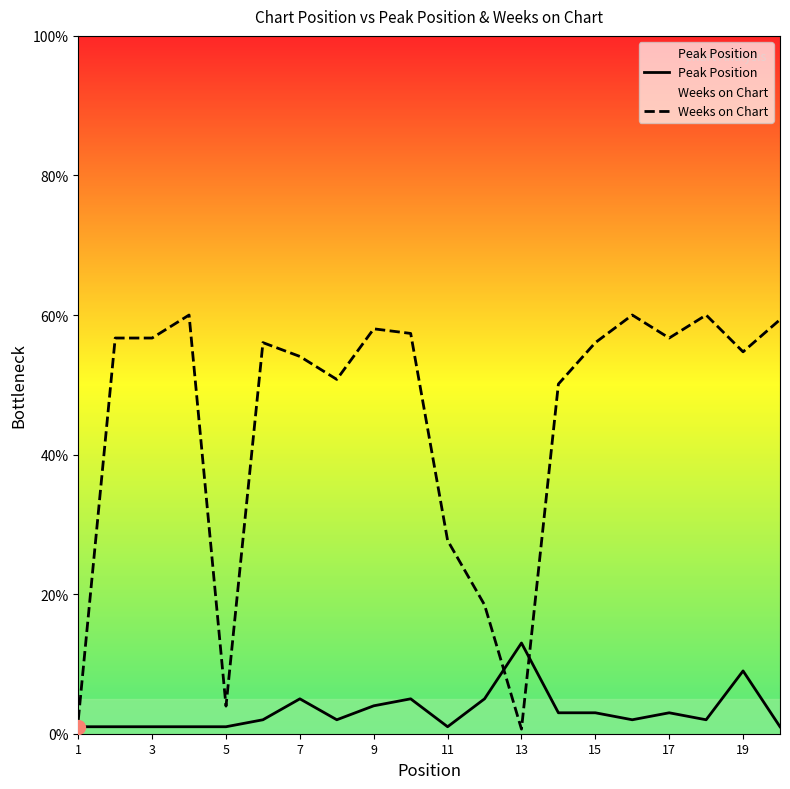

Which series ends up on top after the final intersection of Weeks on Chart and Peak Position?

Weeks on Chart